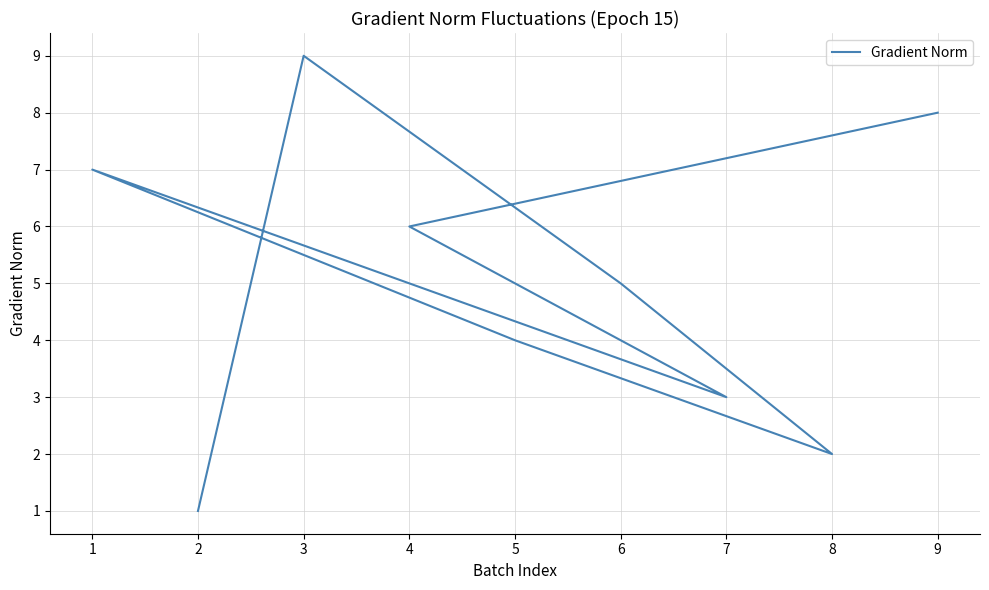

How many lines are shown in the chart?

1